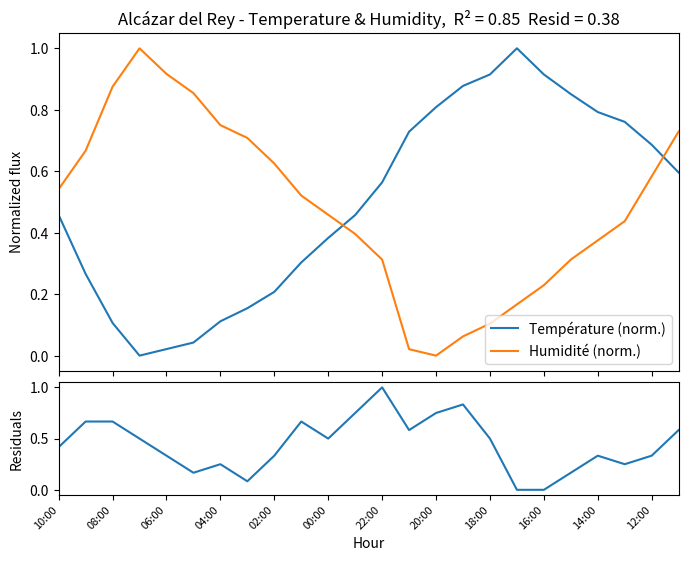

What is the highest value of the Température (norm.) series?

1.0